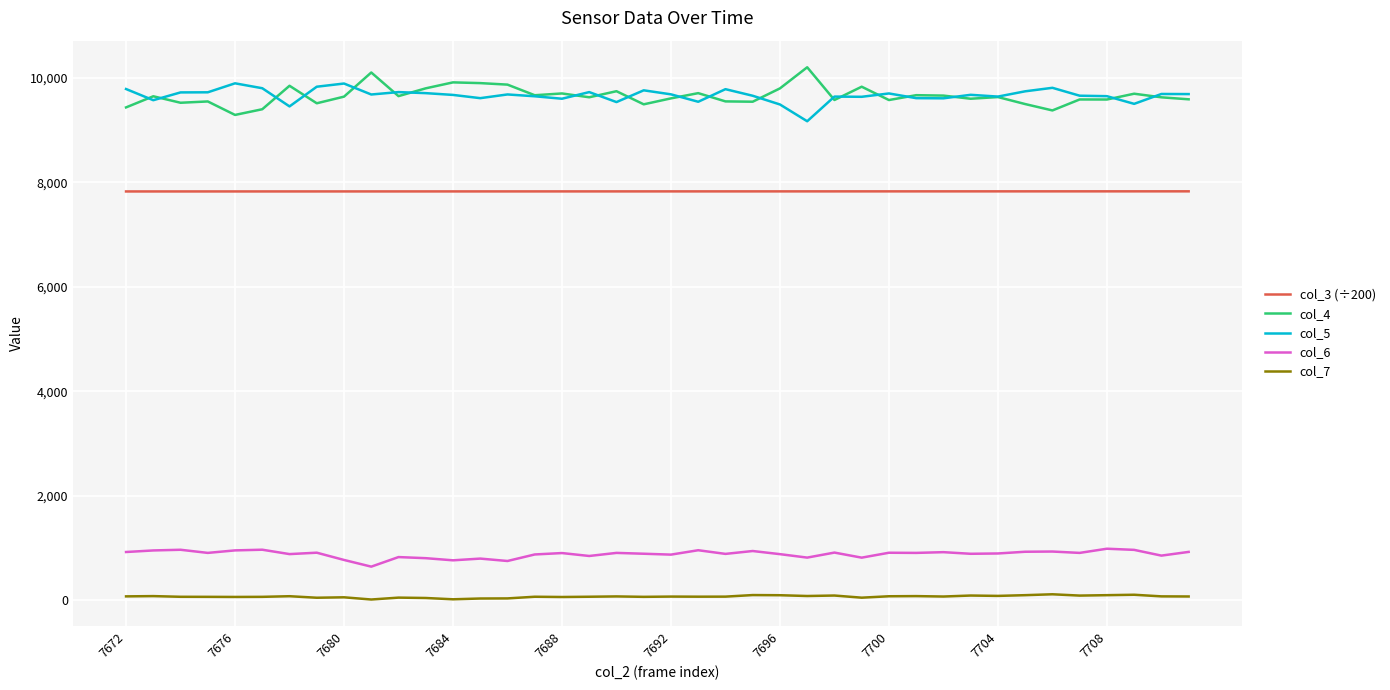

True or false: col_7 and col_5 intersect in this chart.

False